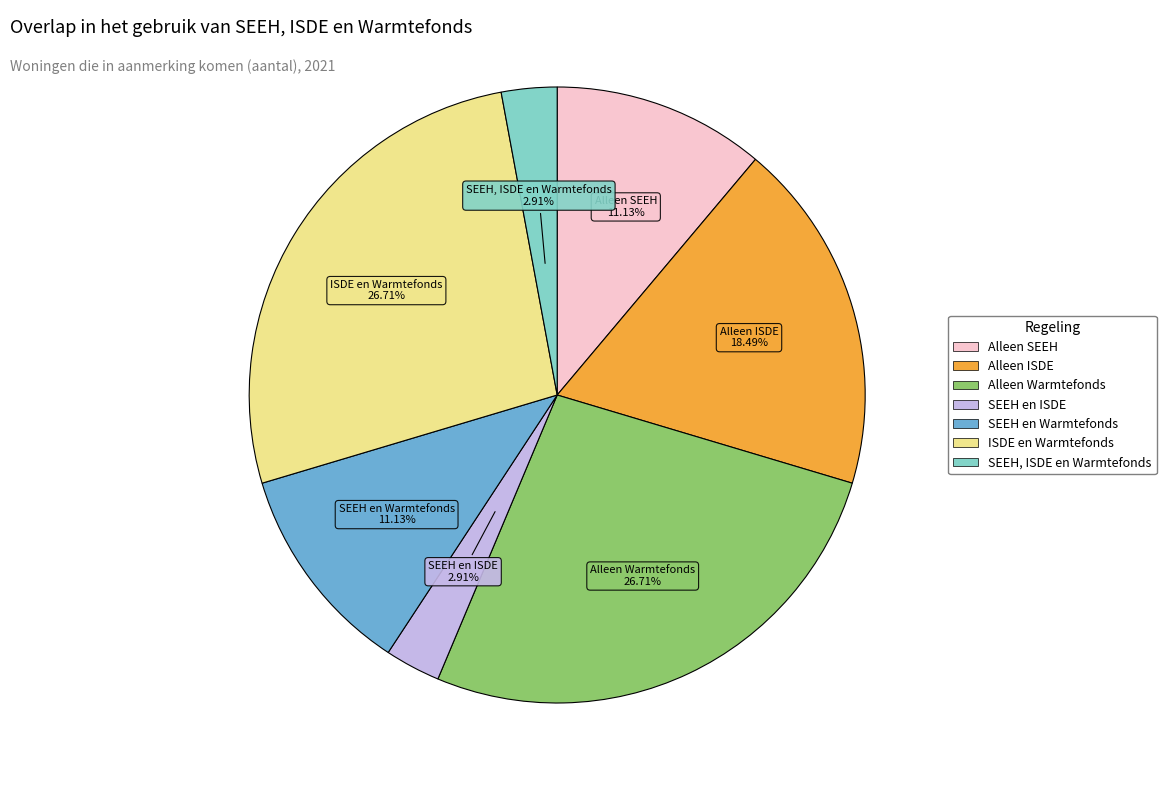

How many segments does this pie chart have?

7